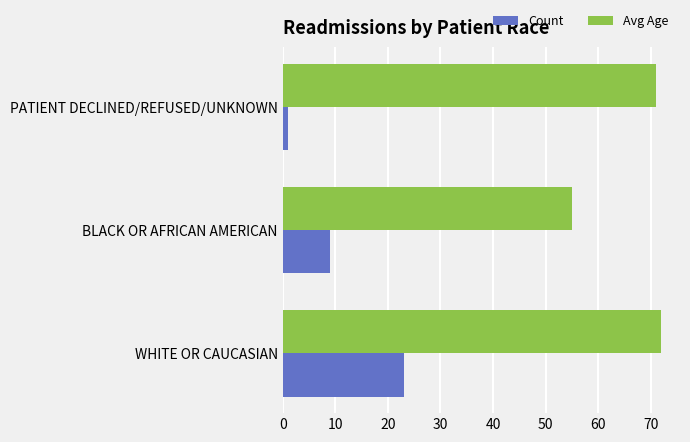

How many values in the Count series are below 9?

1